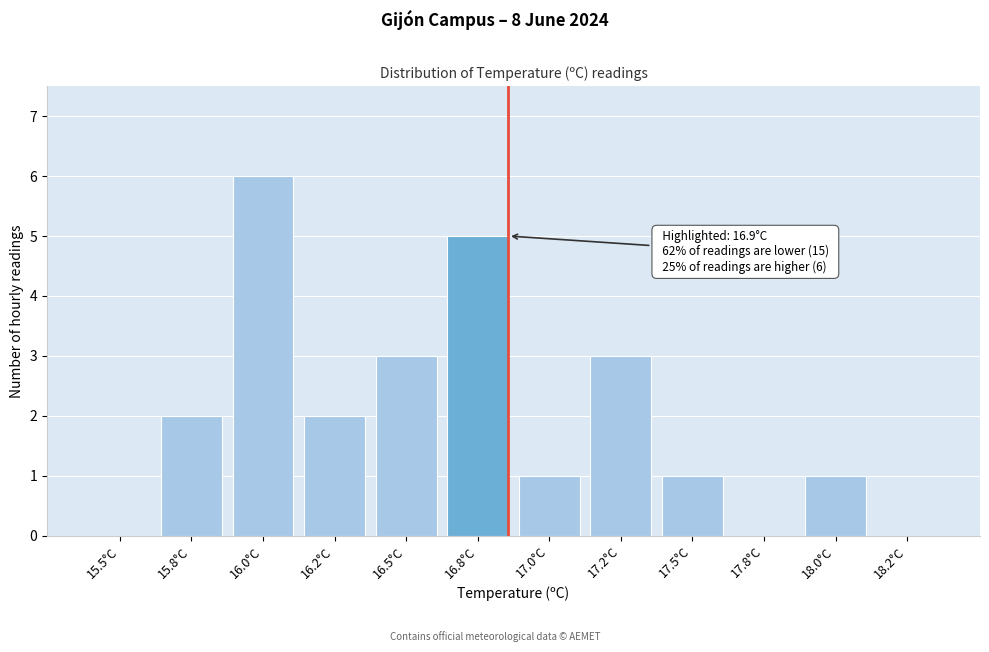

Reading left to right, list all the values displayed in this chart.

15.5°C=0	15.8°C=2	16.0°C=6	16.2°C=2	16.5°C=3	16.8°C=5	17.0°C=1	17.2°C=3	17.5°C=1	17.8°C=0	18.0°C=1	18.2°C=0